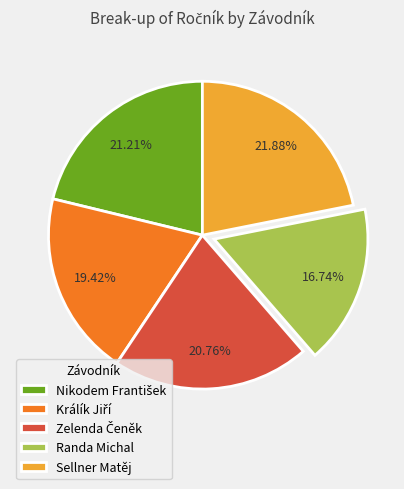

Does any single category account for the majority?

No